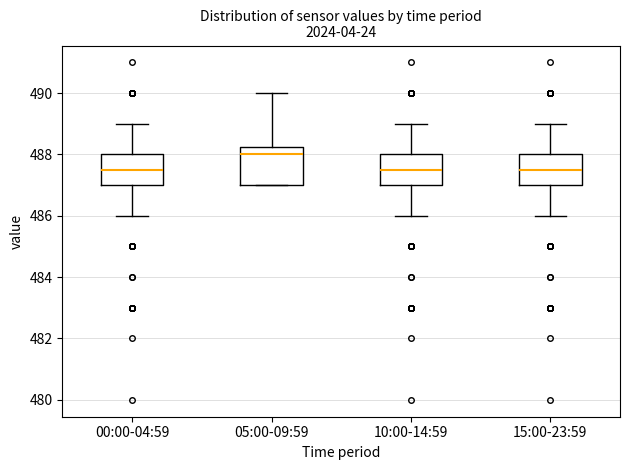

Comparing the boxes themselves (not the whiskers), which one is the tallest?

05:00-09:59